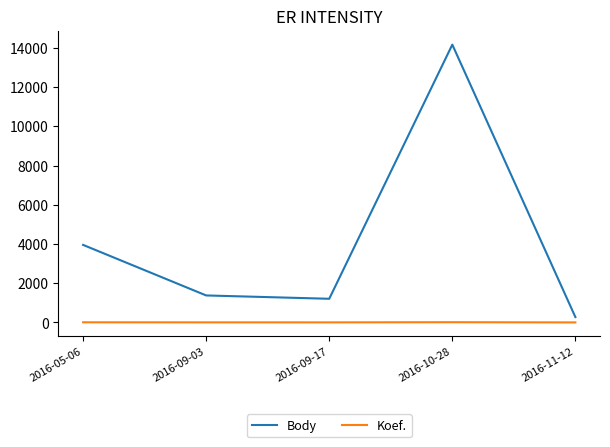

What position from the left is 2016-05-06?

1